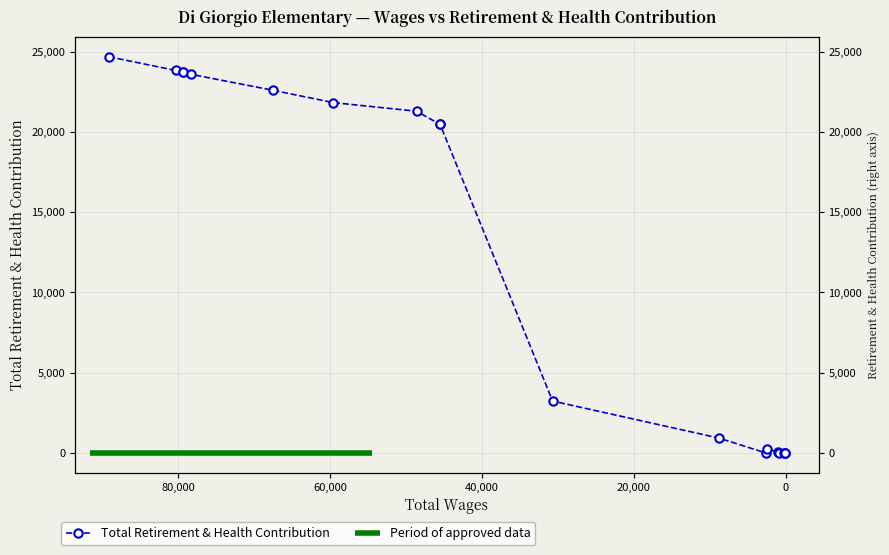

What is the maximum value shown in the chart?

24677